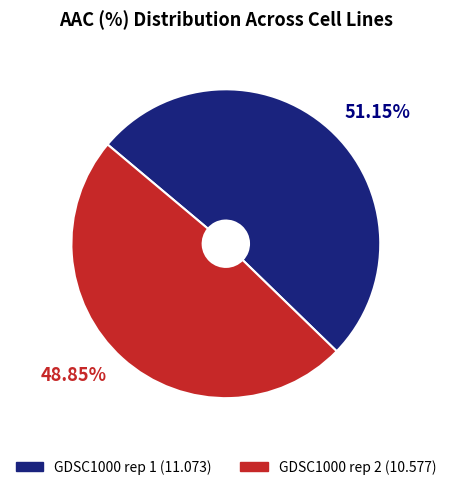

True or false: GDSC1000 rep 1 accounts for 62% of the total.

False